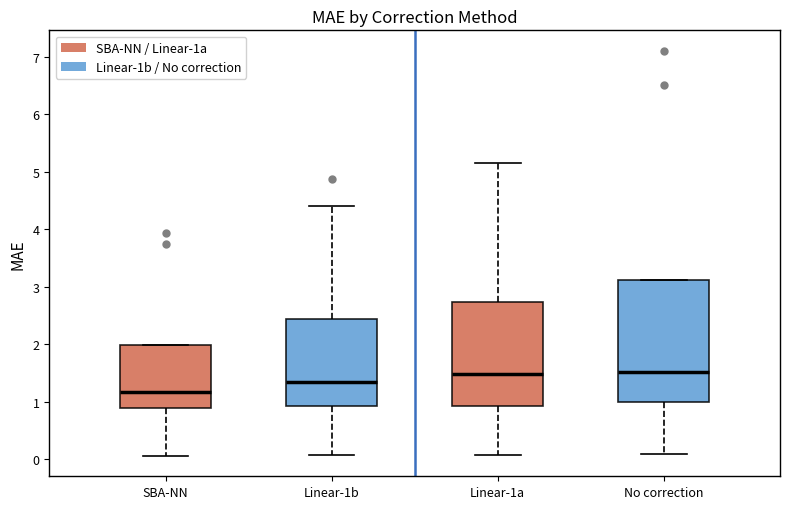

Reading left to right, read every box against the y-axis: the position of its median line, the range the box covers, and the ends of its whiskers. The values are not printed on the chart, so give them approximately, as read against the axis.

SBA-NN: median 1.2, box 0.9 to 2.0, whiskers 0.1 to 2.0
Linear-1b: median 1.3, box 0.9 to 2.4, whiskers 0.1 to 4.4
Linear-1a: median 1.5, box 0.9 to 2.7, whiskers 0.1 to 5.2
No correction: median 1.5, box 1.0 to 3.1, whiskers 0.1 to 3.1